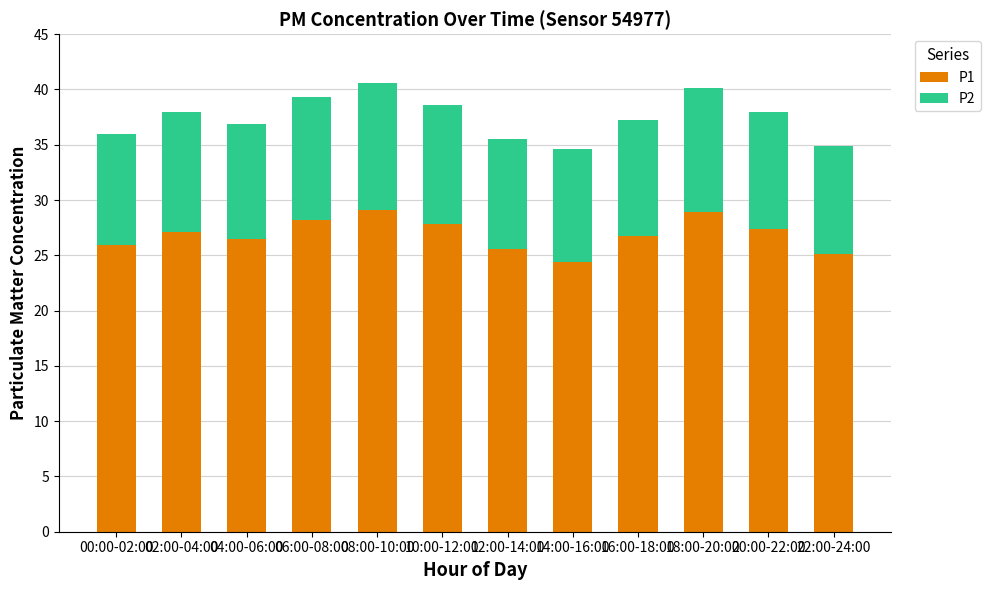

Are the bars grouped side by side (vs. stacked)?

No